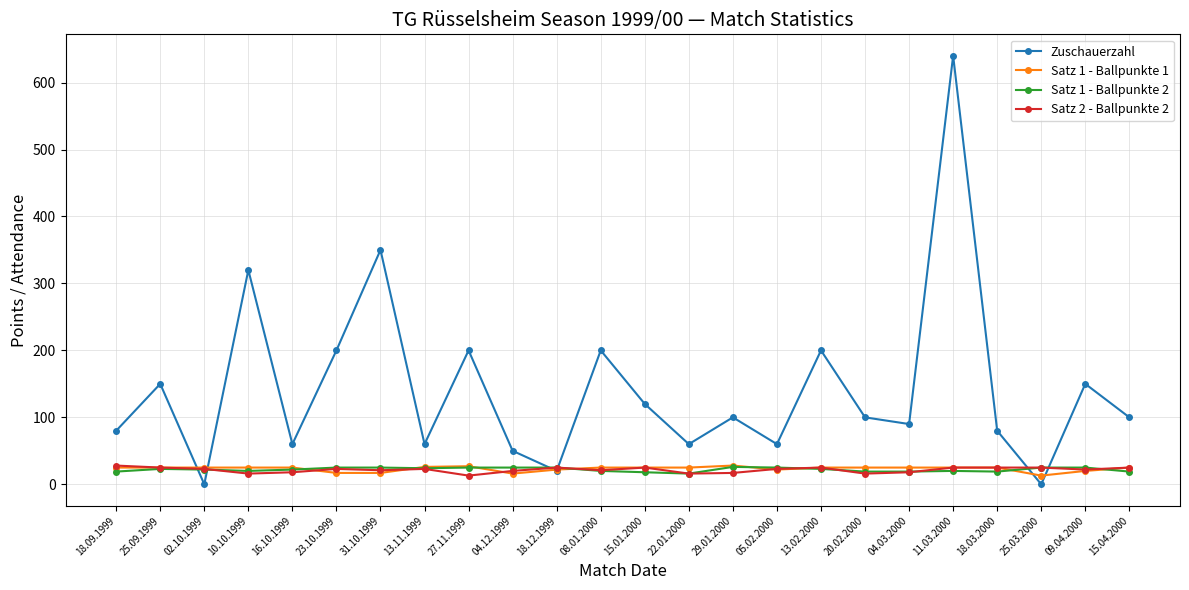

How many series are shown in this chart?

4